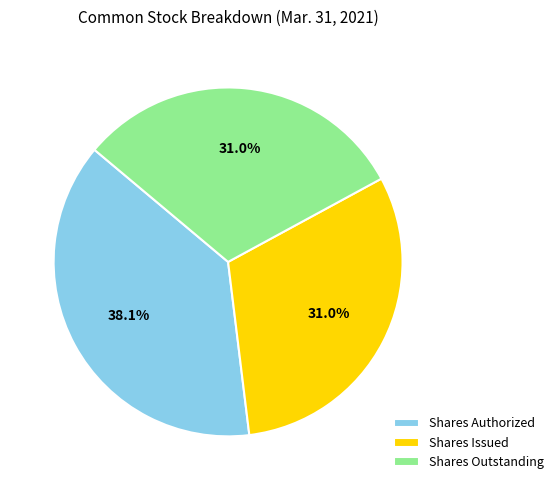

How much of the chart is everything except Shares Authorized?

61.9%